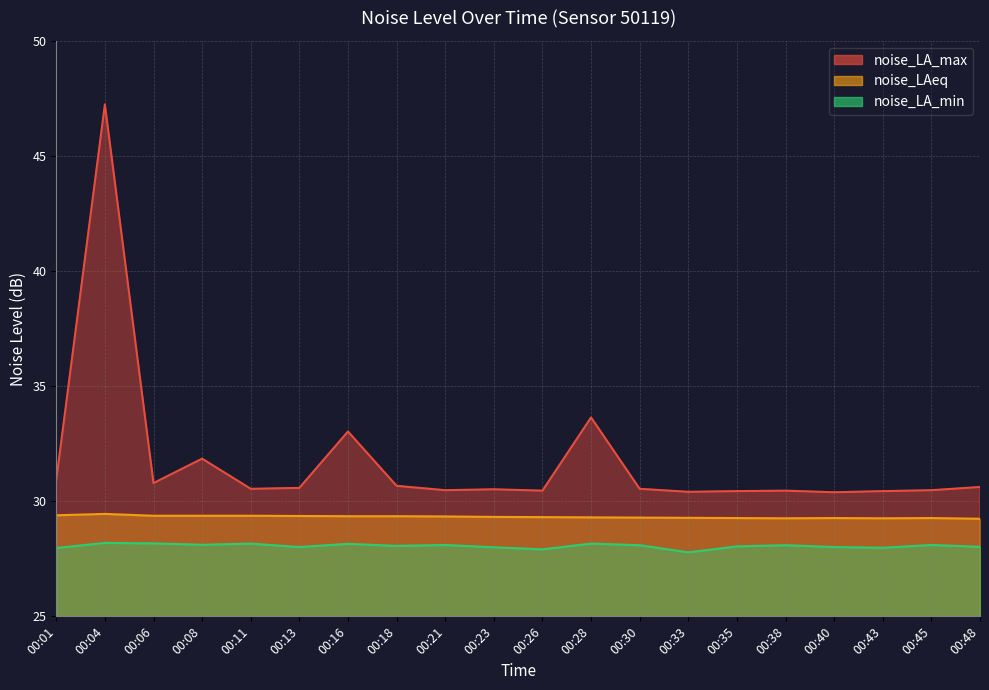

Reading left to right, transcribe all the data shown in this chart.

noise_LA_max: 00:01=30.9	00:04=47.2	00:06=30.8	00:08=31.9	00:11=30.5	00:13=30.6	00:16=33.0	00:18=30.7	00:21=30.5	00:23=30.5	00:26=30.5	00:28=33.6	00:30=30.5	00:33=30.4	00:35=30.4	00:38=30.5	00:40=30.4	00:43=30.4	00:45=30.5	00:48=30.6
noise_LAeq: 00:01=29.4	00:04=29.4	00:06=29.4	00:08=29.4	00:11=29.4	00:13=29.4	00:16=29.4	00:18=29.4	00:21=29.3	00:23=29.3	00:26=29.3	00:28=29.3	00:30=29.3	00:33=29.3	00:35=29.3	00:38=29.3	00:40=29.3	00:43=29.3	00:45=29.3	00:48=29.2
noise_LA_min: 00:01=28.0	00:04=28.2	00:06=28.2	00:08=28.1	00:11=28.2	00:13=28.0	00:16=28.1	00:18=28.1	00:21=28.1	00:23=28.0	00:26=27.9	00:28=28.2	00:30=28.1	00:33=27.8	00:35=28.0	00:38=28.1	00:40=28.0	00:43=28.0	00:45=28.1	00:48=28.0